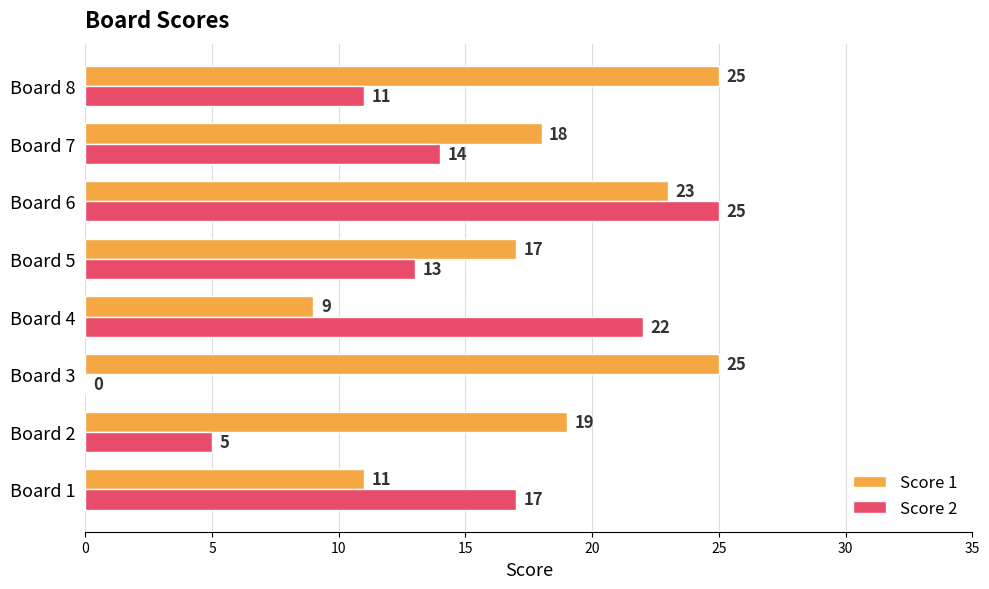

What is the highest value of the Score 2 series?

25